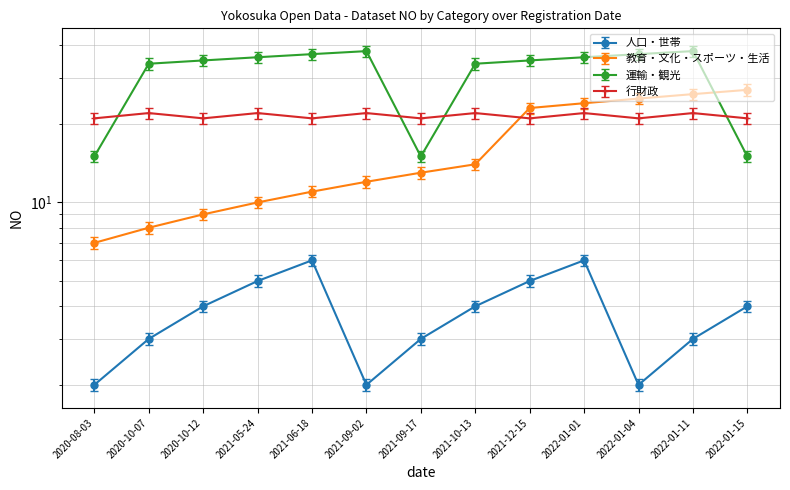

After their last crossing, which series has the higher values: 行財政 or 運輸・観光?

行財政